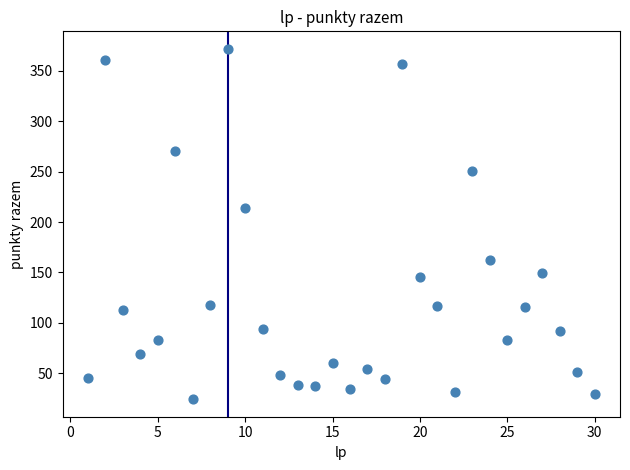

What is the range of Y values (max minus min)?

348